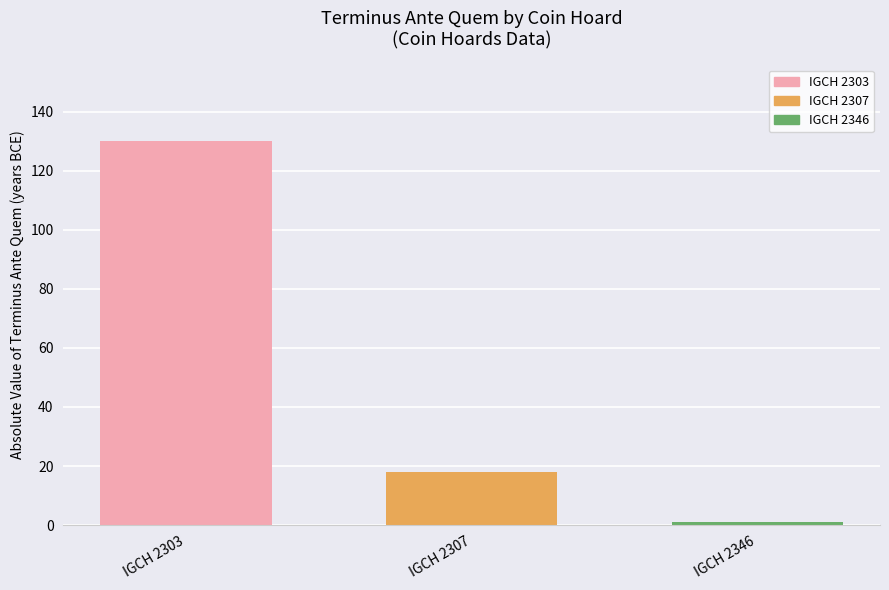

What is the difference between the maximum and second lowest values?

112